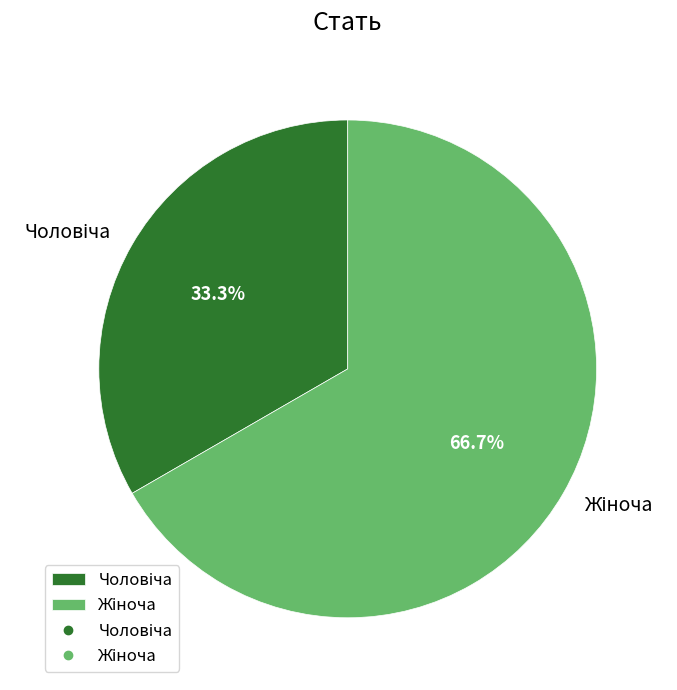

Does any single category account for the majority?

Yes